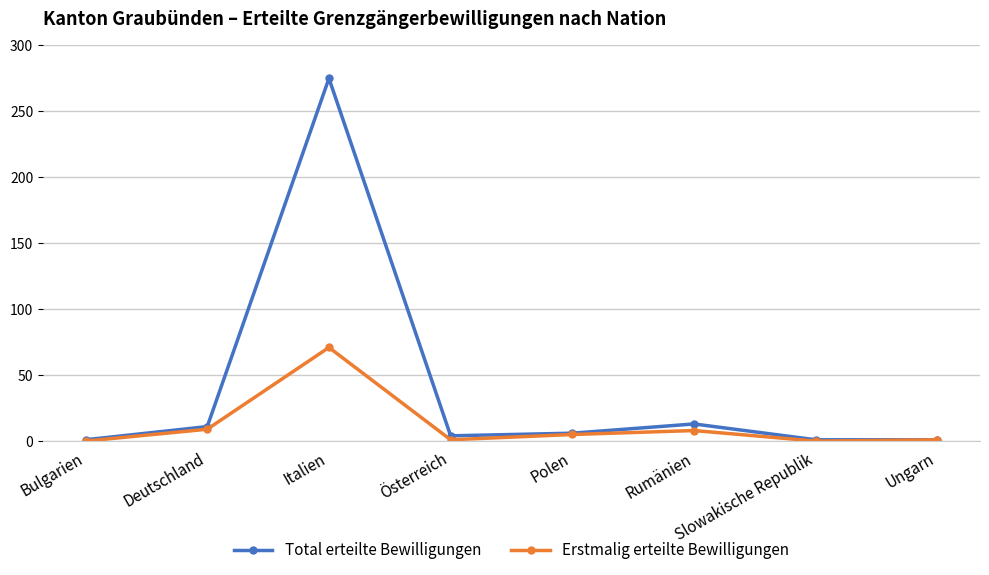

What is the difference between the Total erteilte Bewilligungen values at Rumänien and Österreich?

9